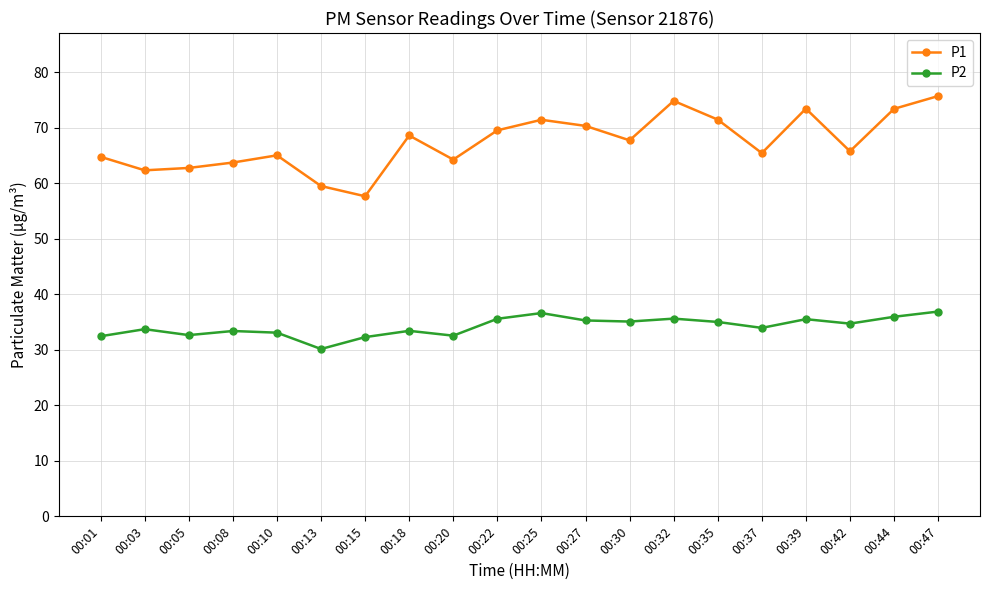

What are all the series names shown in the legend?

P1, P2